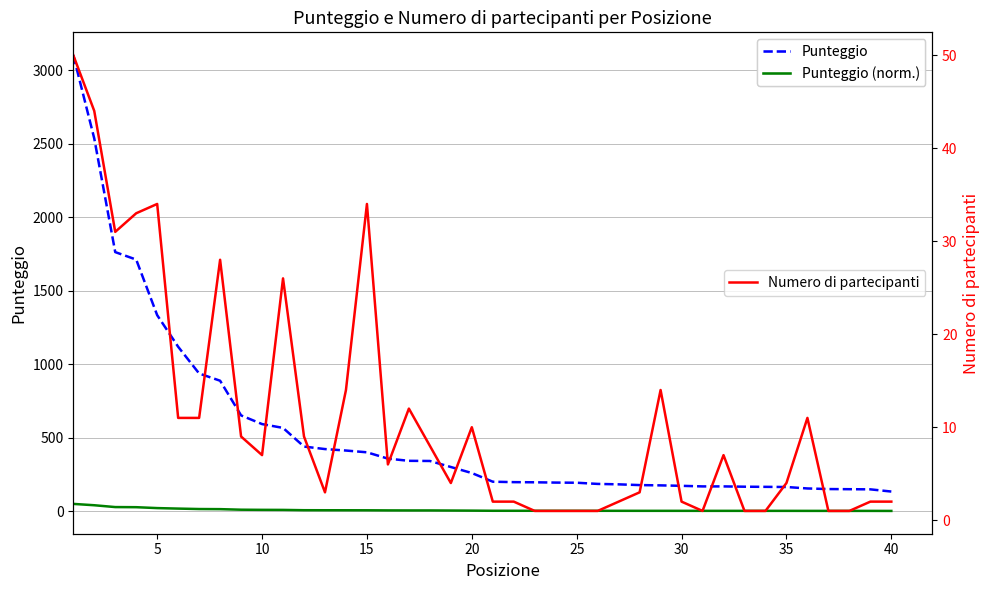

What are all the series names shown in the legend?

Punteggio, Punteggio (norm.), Numero di partecipanti